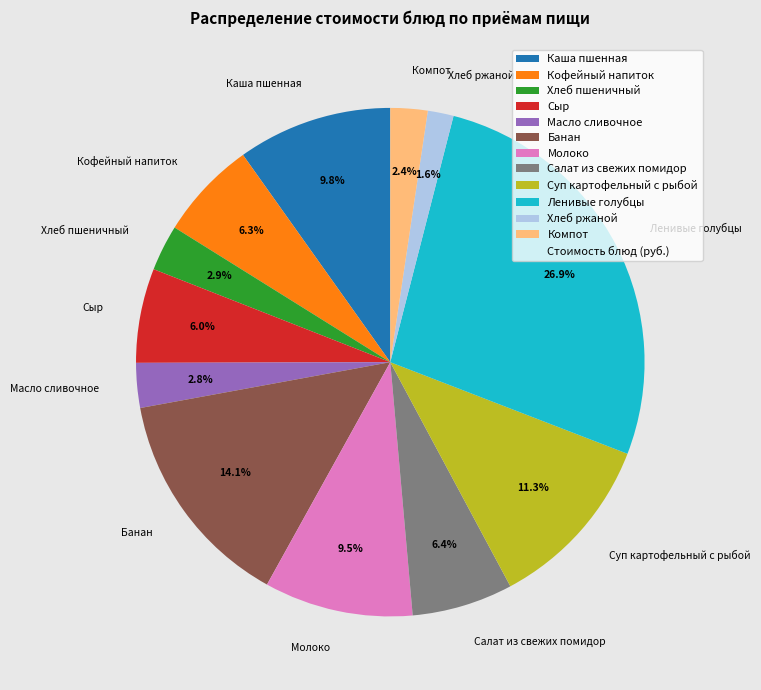

What percentage is the Каша пшенная slice, to the nearest percent?

10%